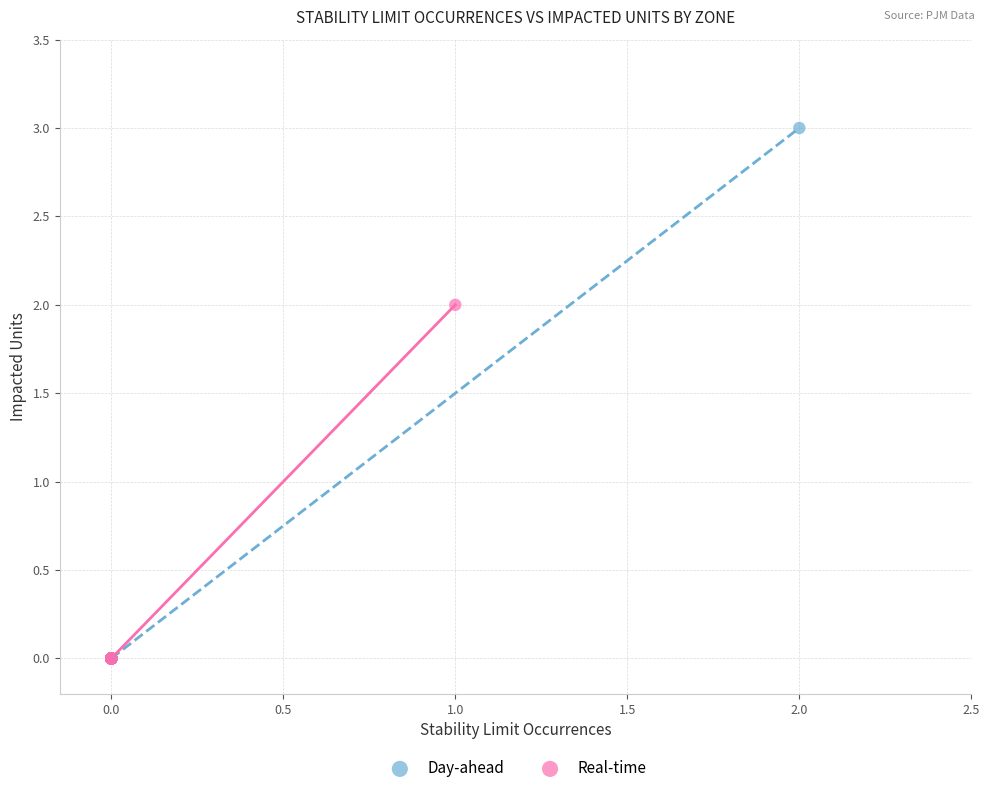

Which series reaches the maximum Y coordinate?

Day-ahead